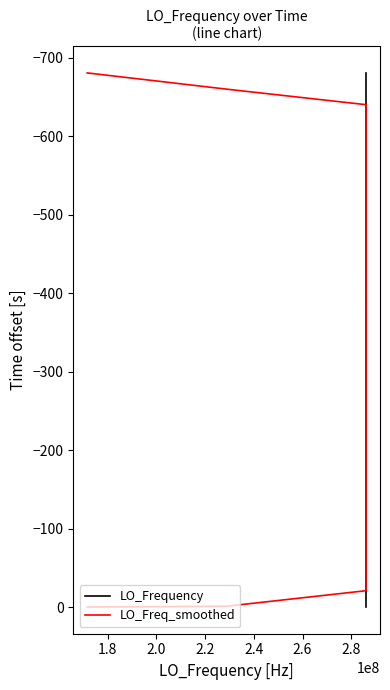

True or false: LO_Frequency and LO_Freq_smoothed intersect in this chart.

False